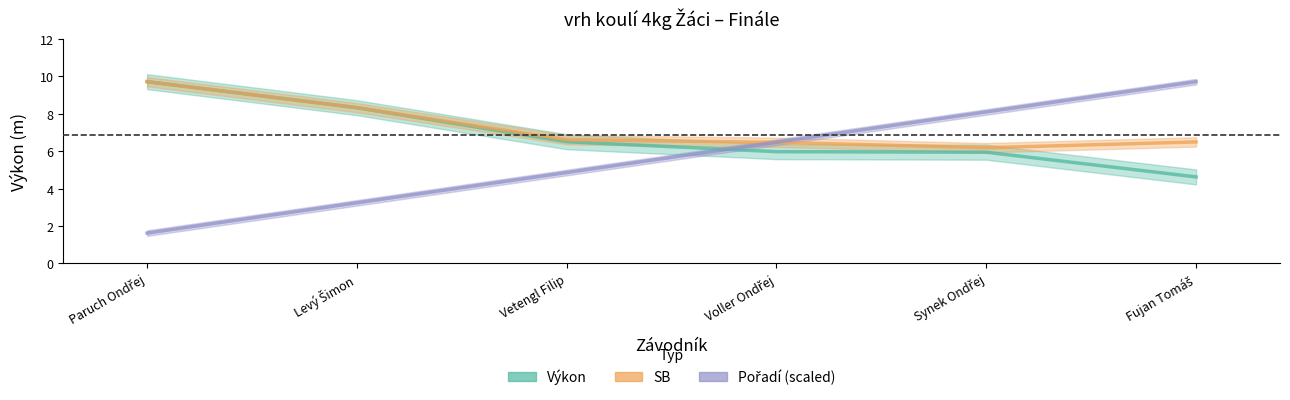

How many data points does each series have?

6